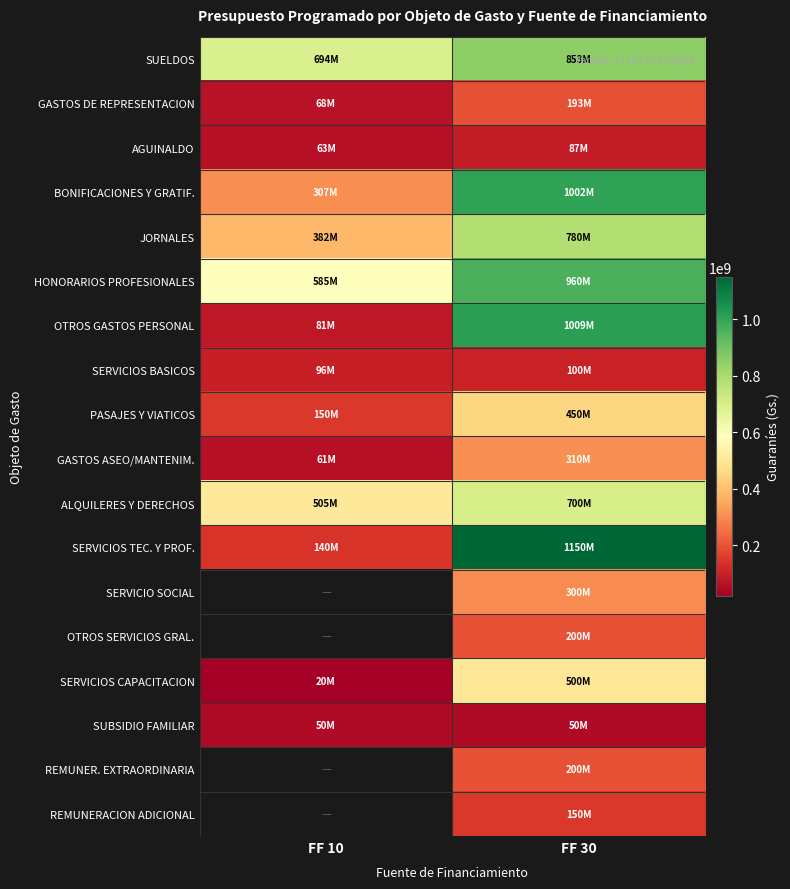

Between FF 30 and FF 10, which is larger?

FF 30